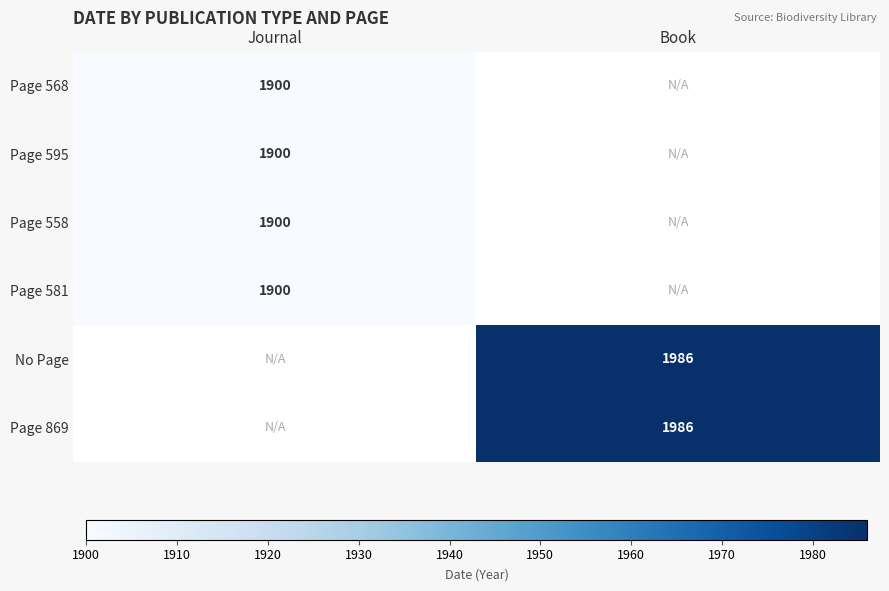

How many categories are shown in the chart?

2